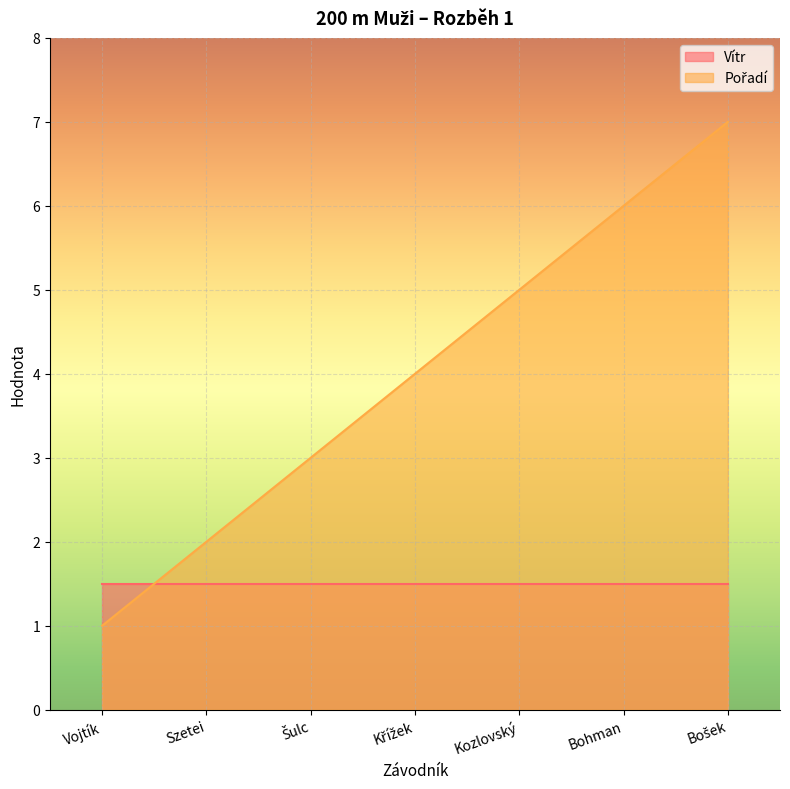

How many values exceed 4?

3